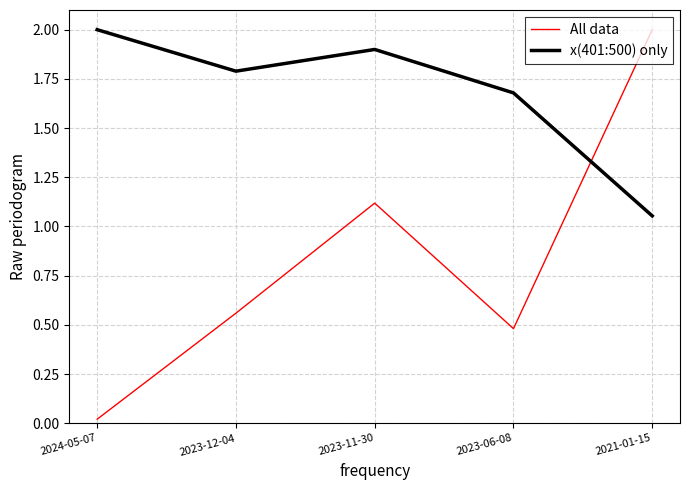

True or false: x(401:500) only and All data intersect in this chart.

True